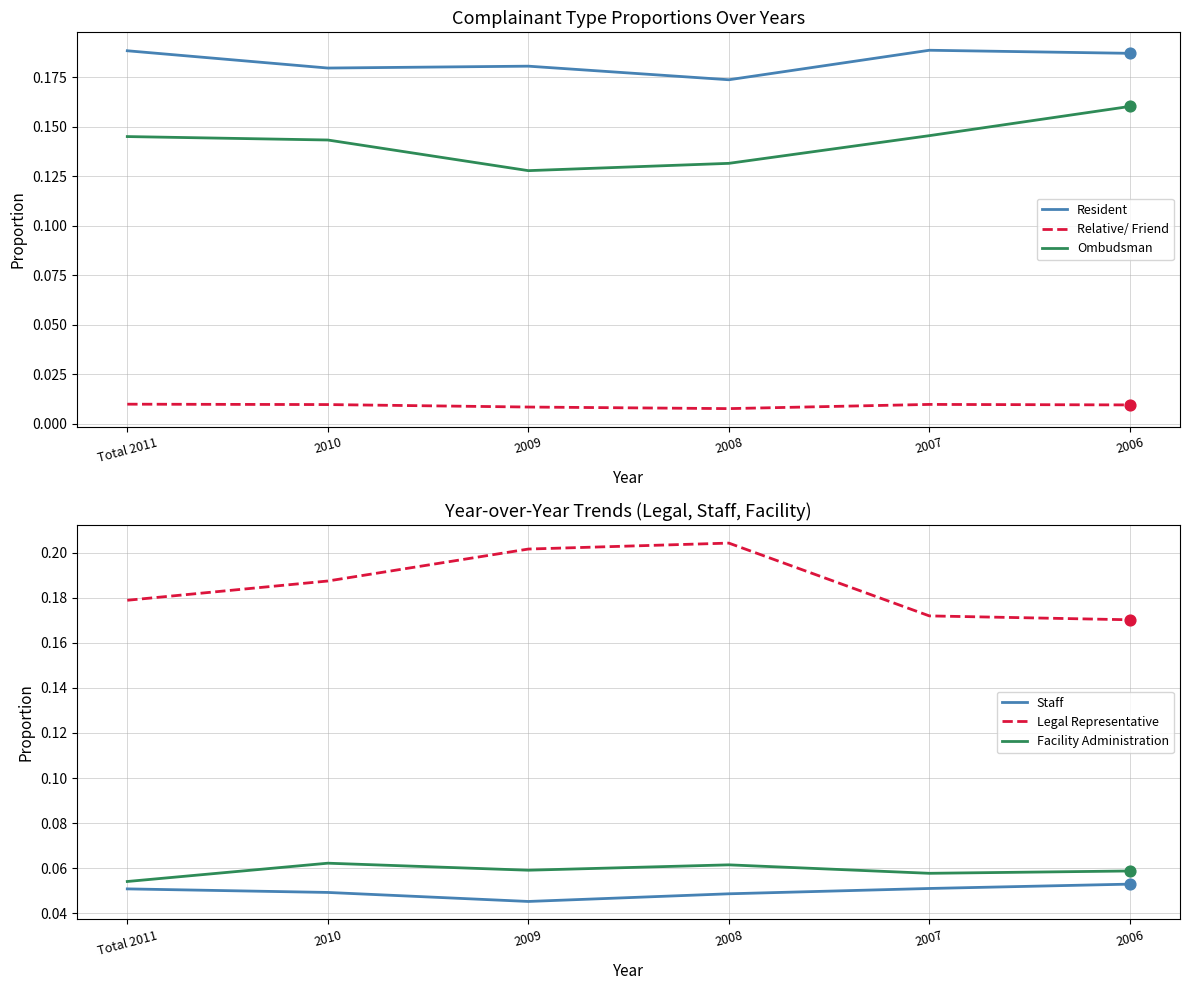

Is the value of Resident at 2008 greater than the value of Facility Administration at 2007?

Yes